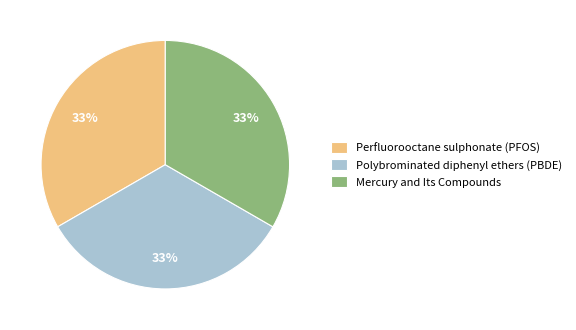

Do Polybrominated diphenyl ethers (PBDE) and Perfluorooctane sulphonate (PFOS) together represent more than half of the pie?

Yes